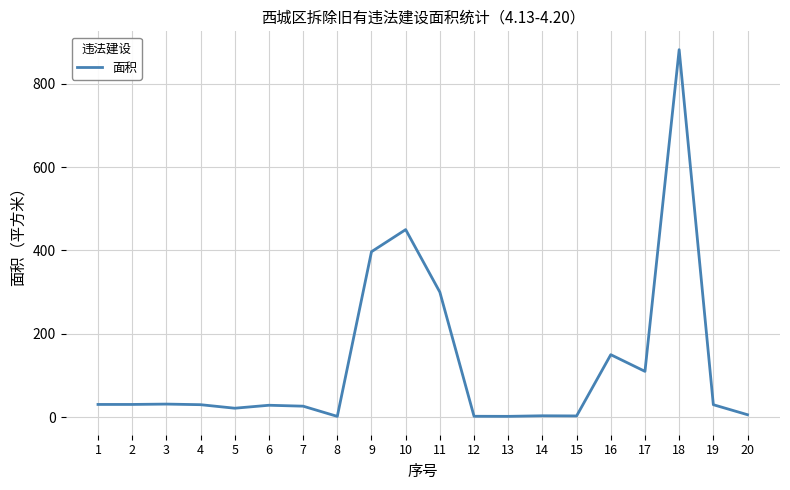

The value at 10 is 754.6. True or false?

False